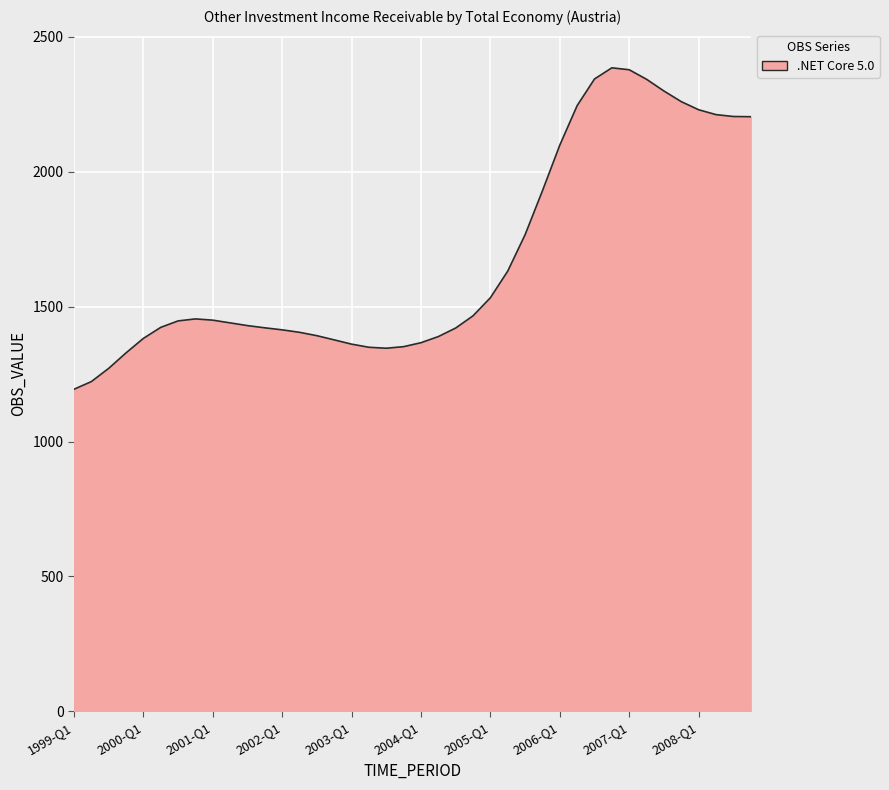

What is the smallest value displayed?

1193.5